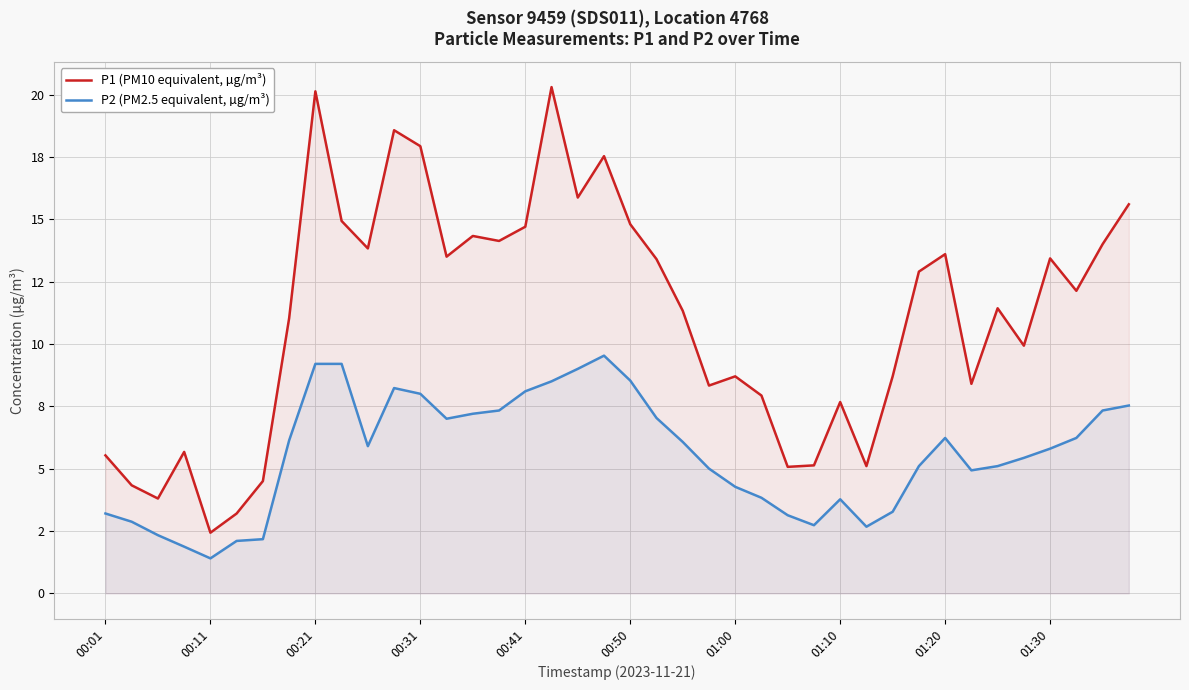

What is the greatest value displayed?

20.3